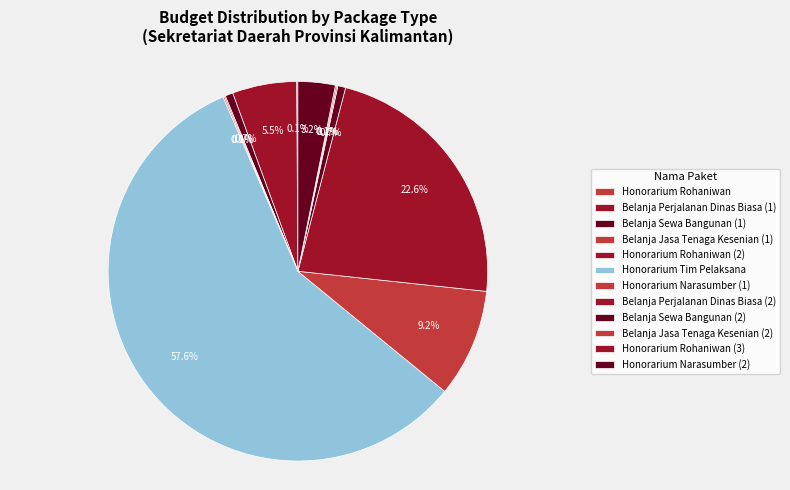

The Honorarium Narasumber (2) slice represents 1% of the pie. True or false?

False